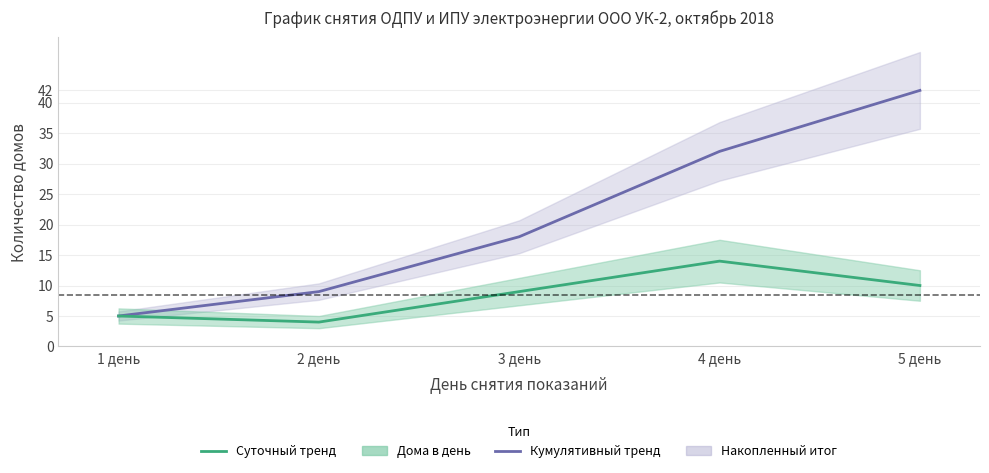

True or false: Дома в день and Накопленный итог cross at least once.

False